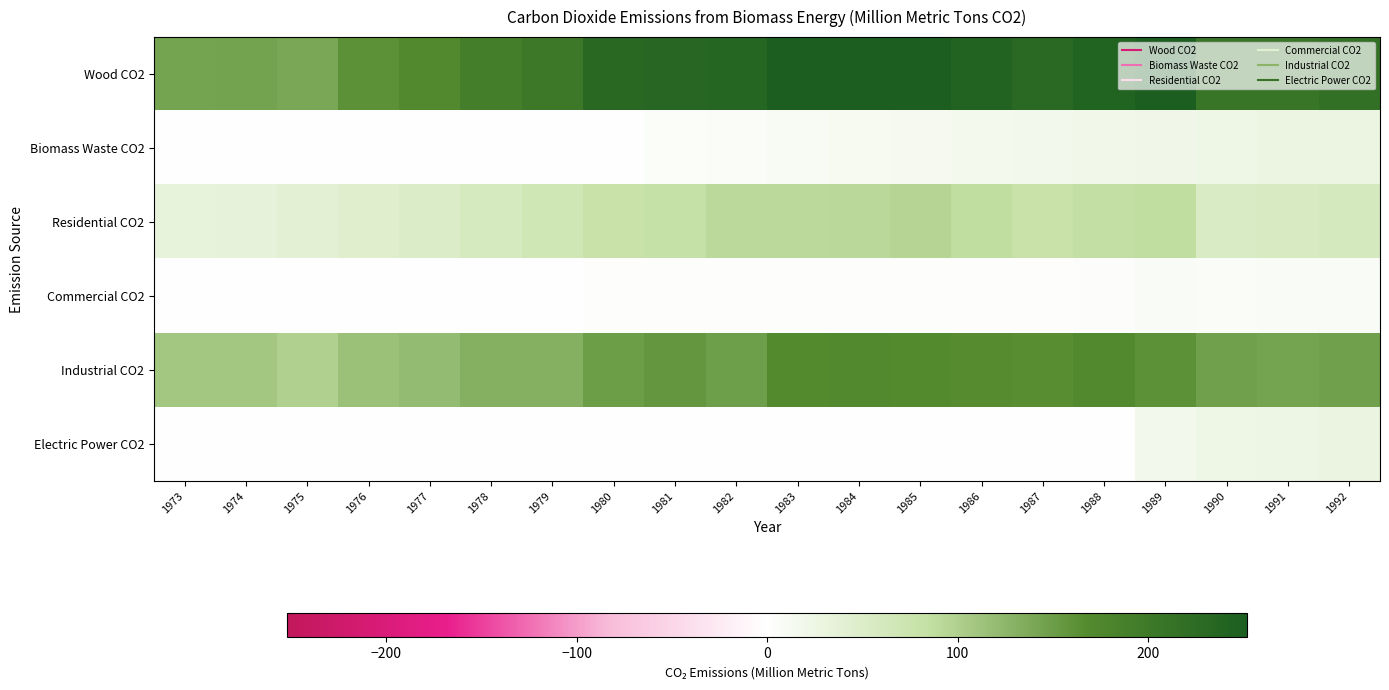

Which series has the widest spread of values?

Wood CO2